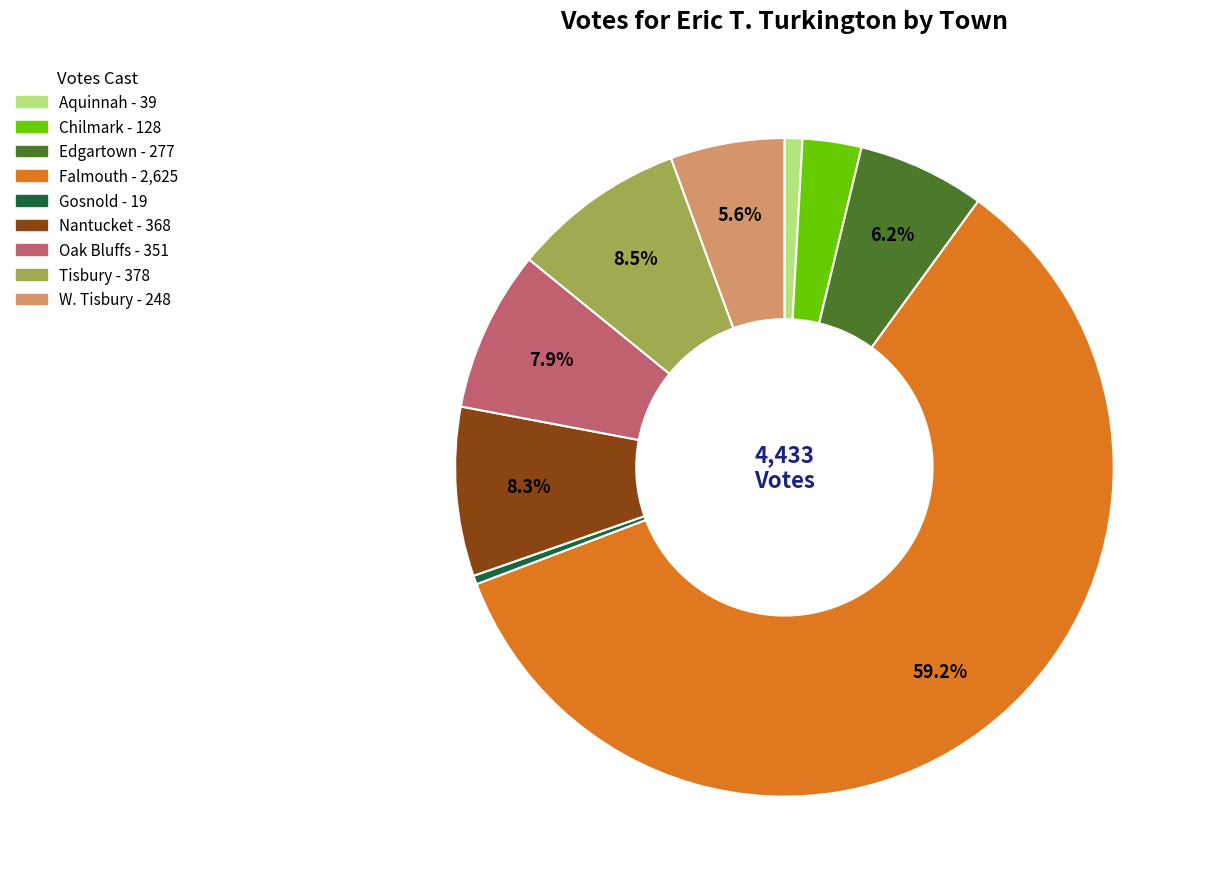

How many slices are in this pie chart?

9